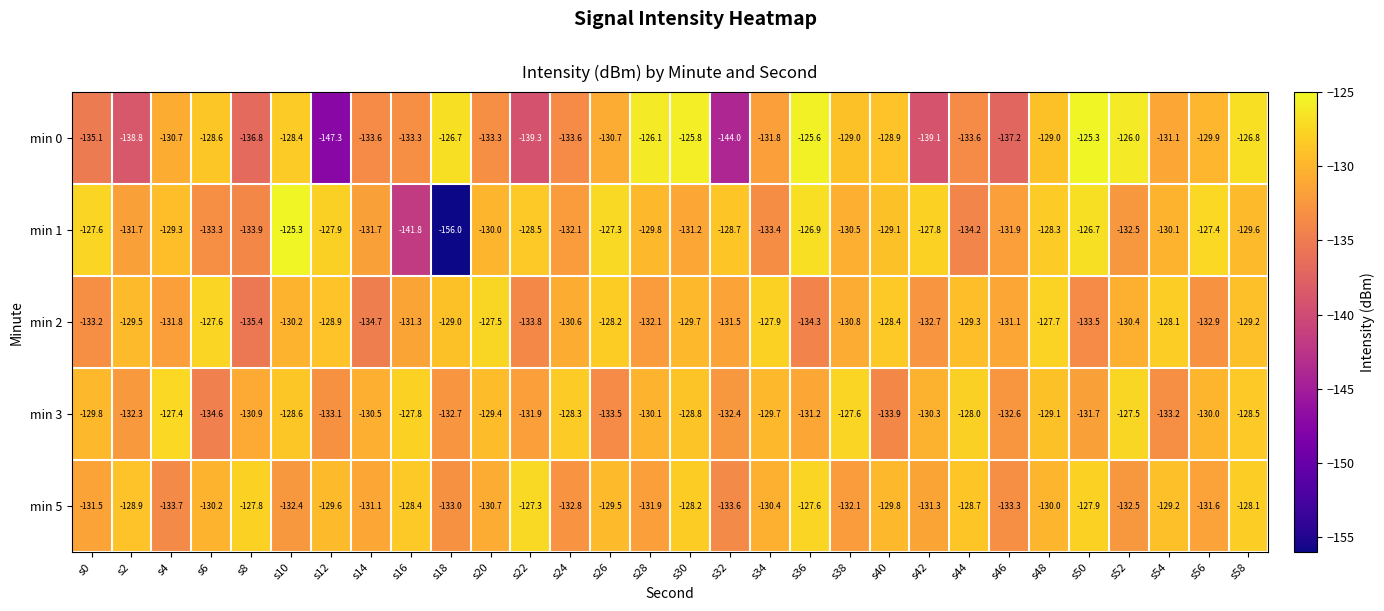

Which series has the largest total across all categories?

min 5